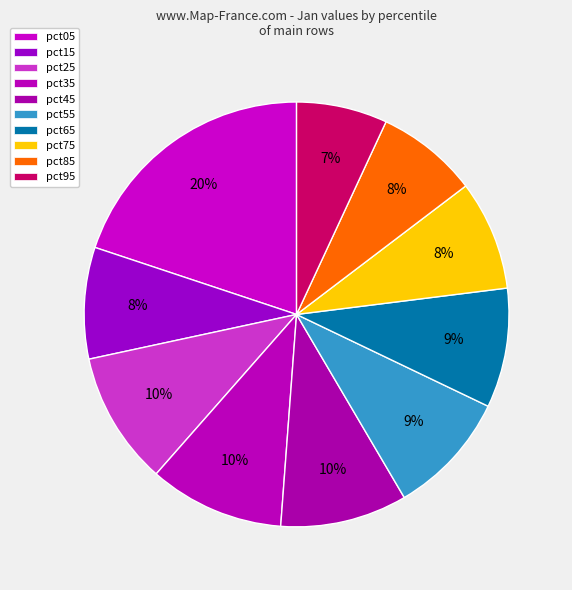

How many segments does this pie chart have?

10